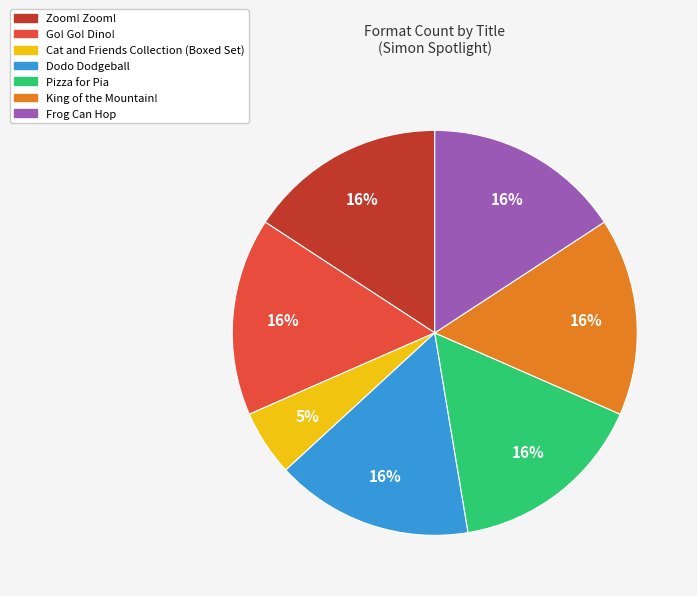

How many segments does this pie chart have?

7